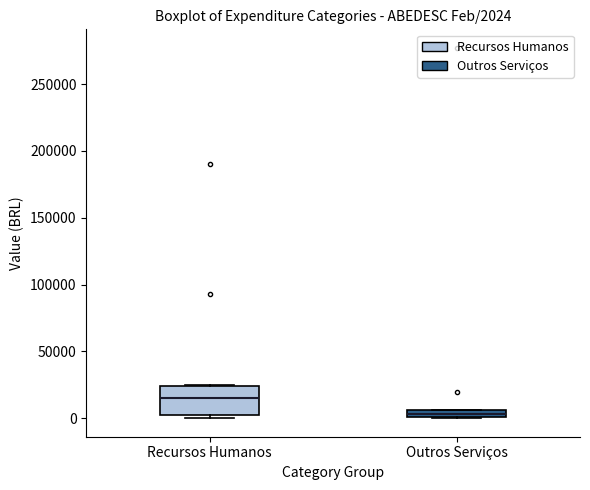

Which box is the tallest, from its lower edge to its upper edge?

Recursos Humanos